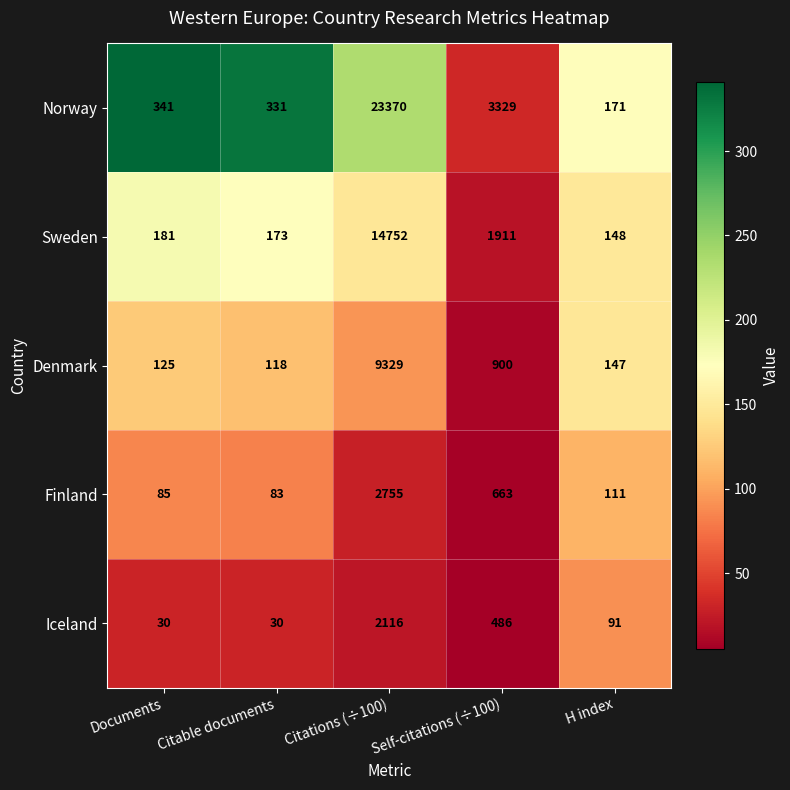

What is the difference between the highest and lowest values at Self-citations (÷100)?

2843